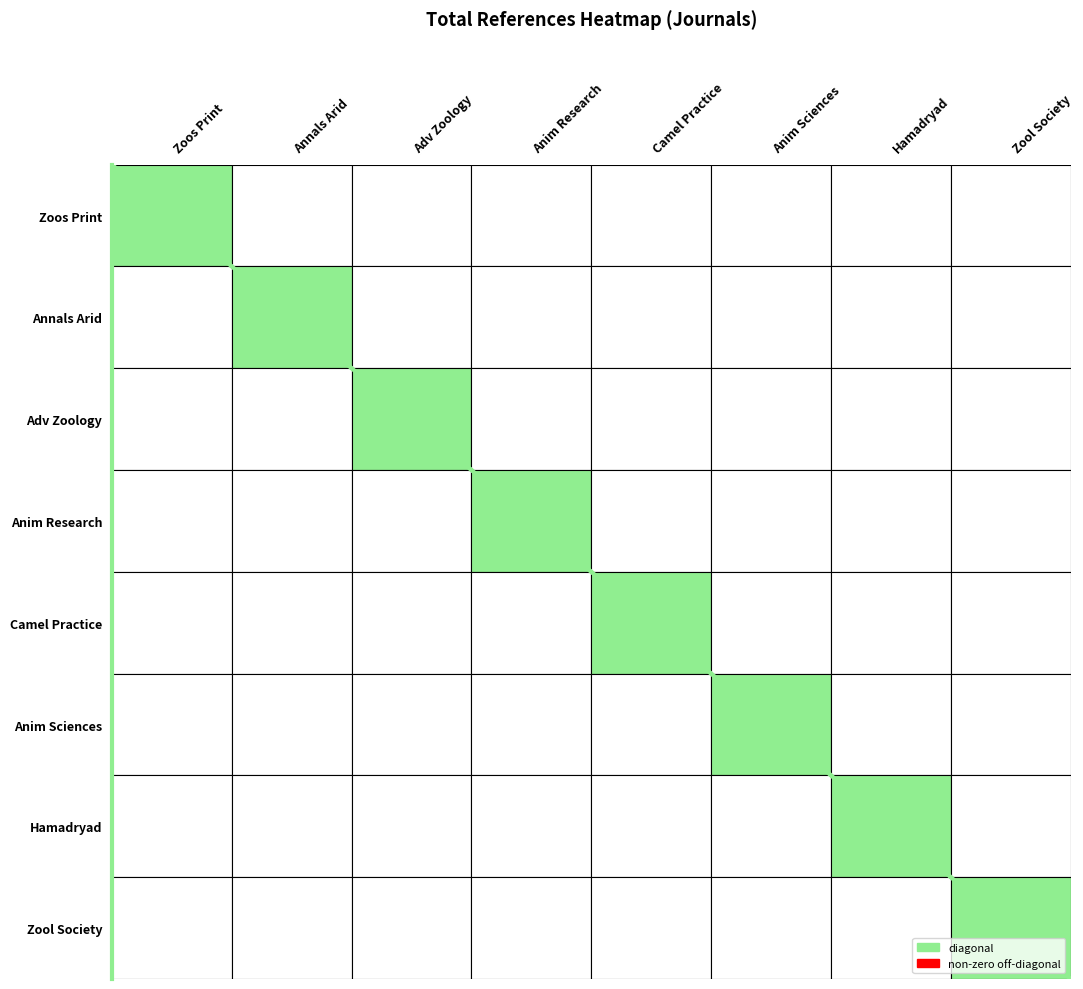

What is the greatest value displayed?

8